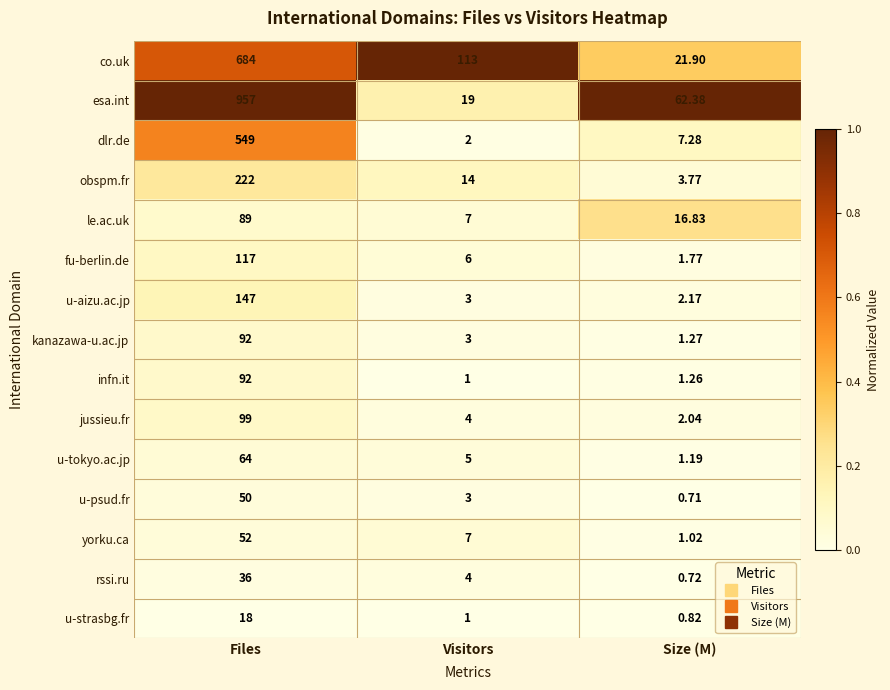

List the labels in order of co.uk value, largest first.

Files, Visitors, Size (M)